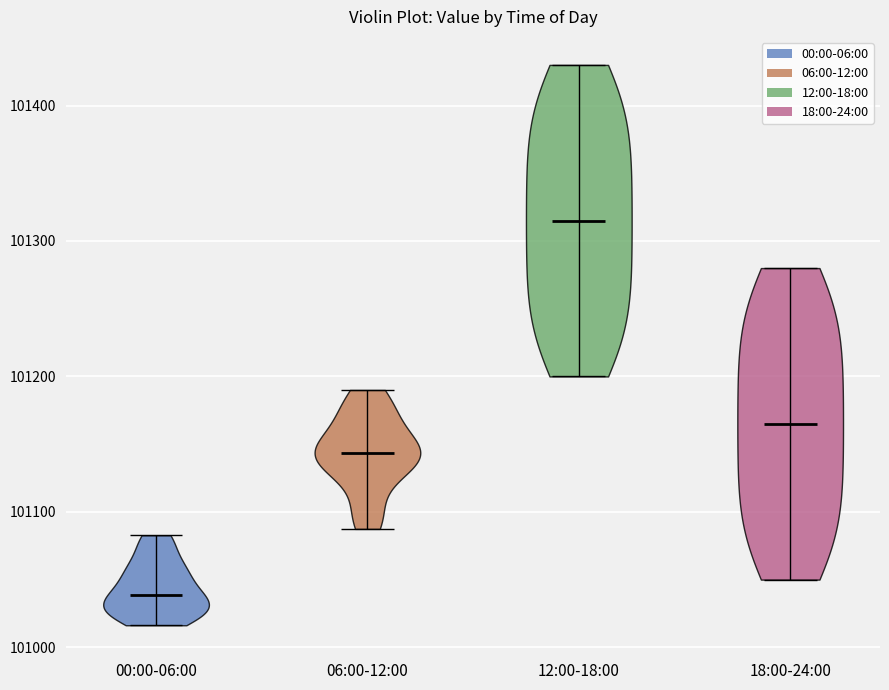

What is the highest point the violin for 06:00-12:00 reaches on the y-axis? The values are not printed on the chart, so give them approximately, as read against the axis.

101190